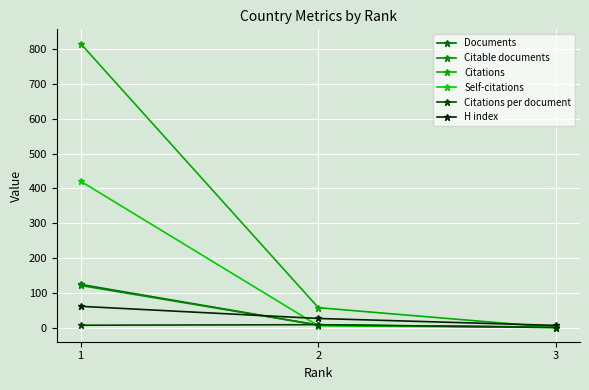

How many data points in Citations per document are less than 6?

1